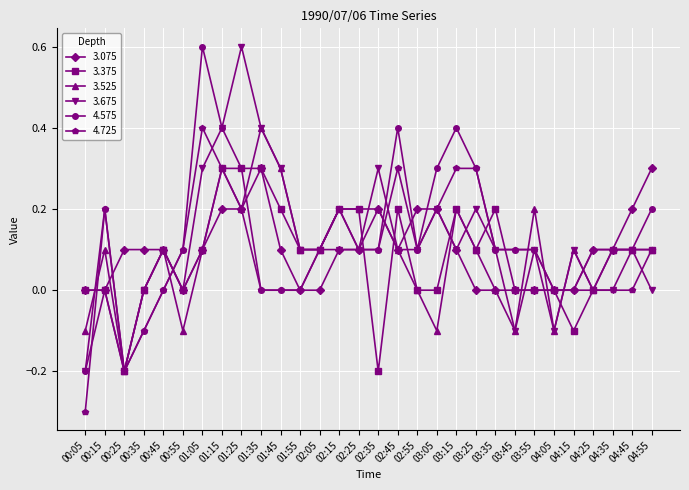

True or false: 3.375 has a value of -0.3 at 00:15.

False